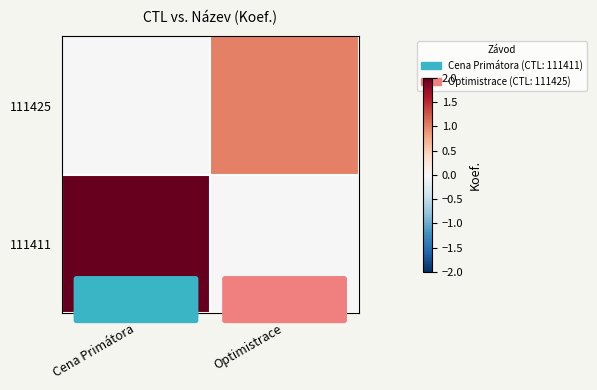

List the series in order of their peak value, highest first.

111411, 111425